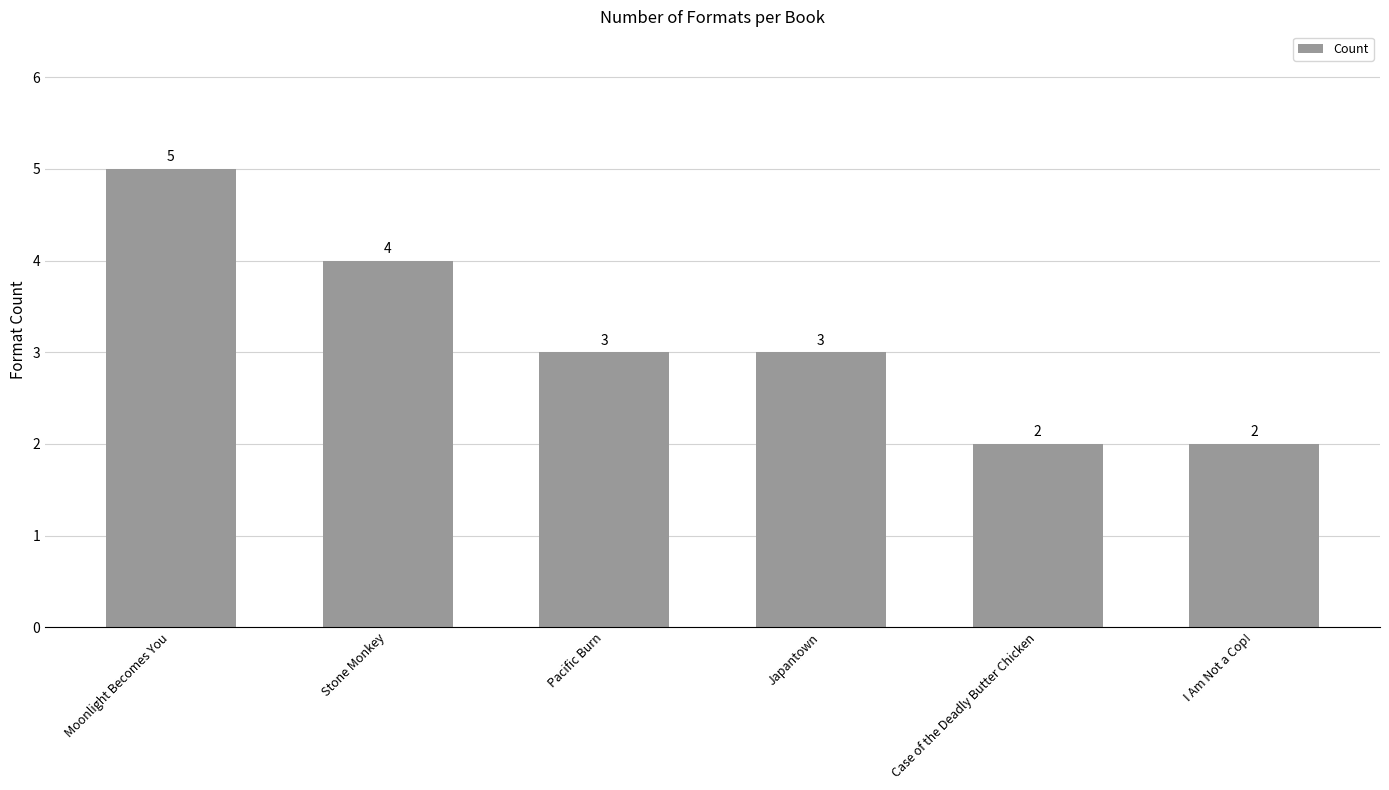

What is the maximum value shown in the chart?

5